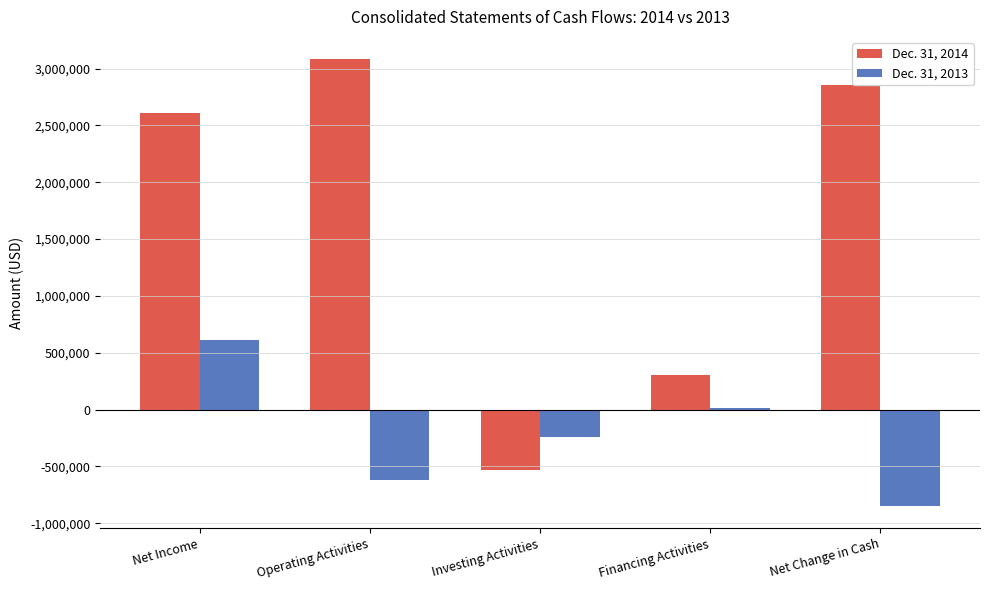

Which series has the largest total across all categories?

Dec. 31, 2014